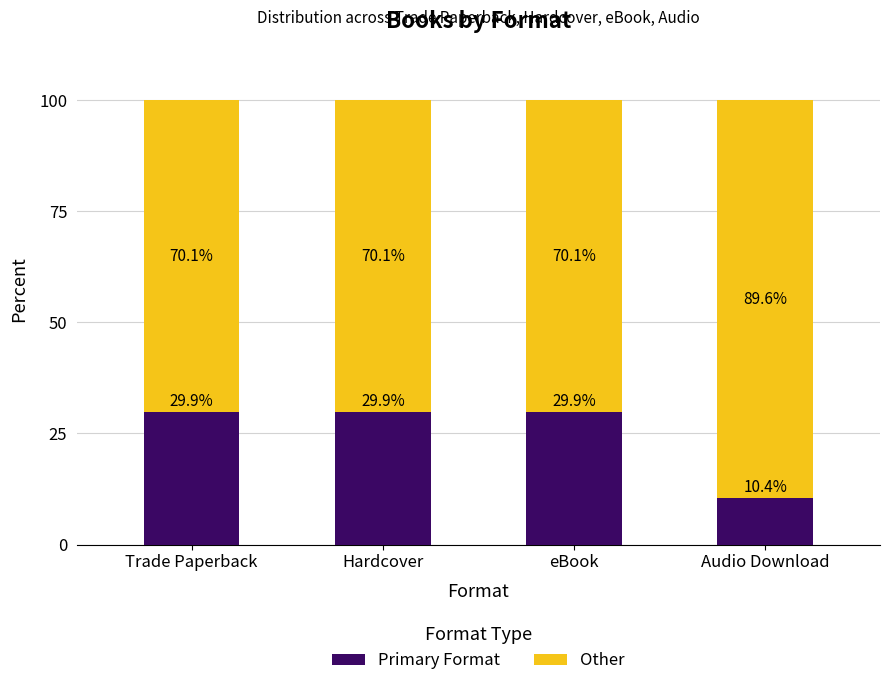

How many bars are there in total?

4